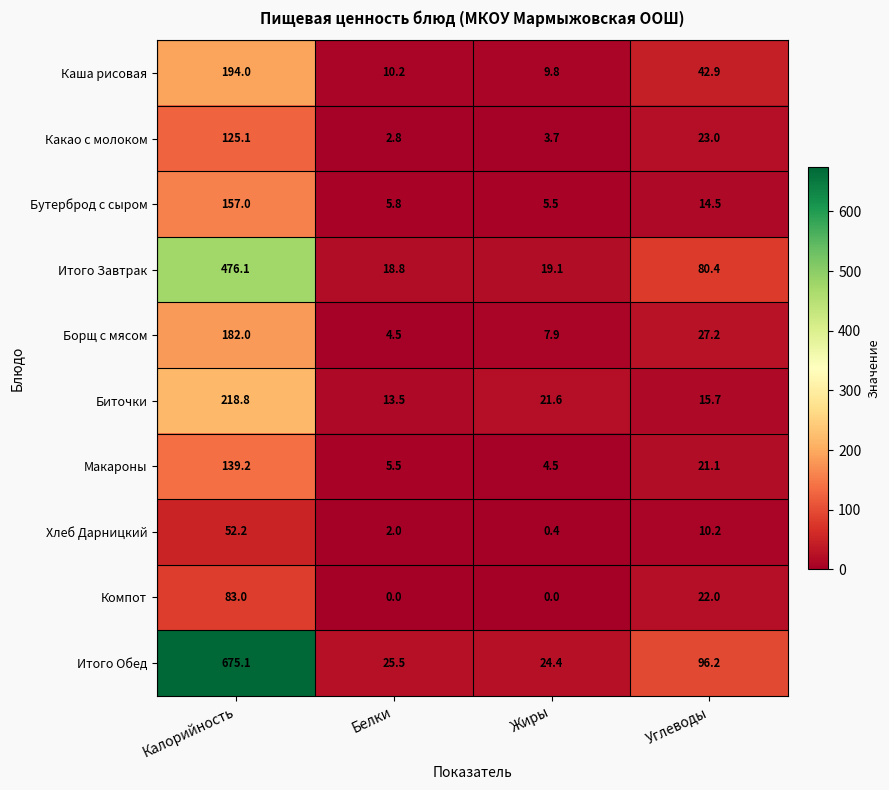

At which category is the sum across all series the highest?

Калорийность